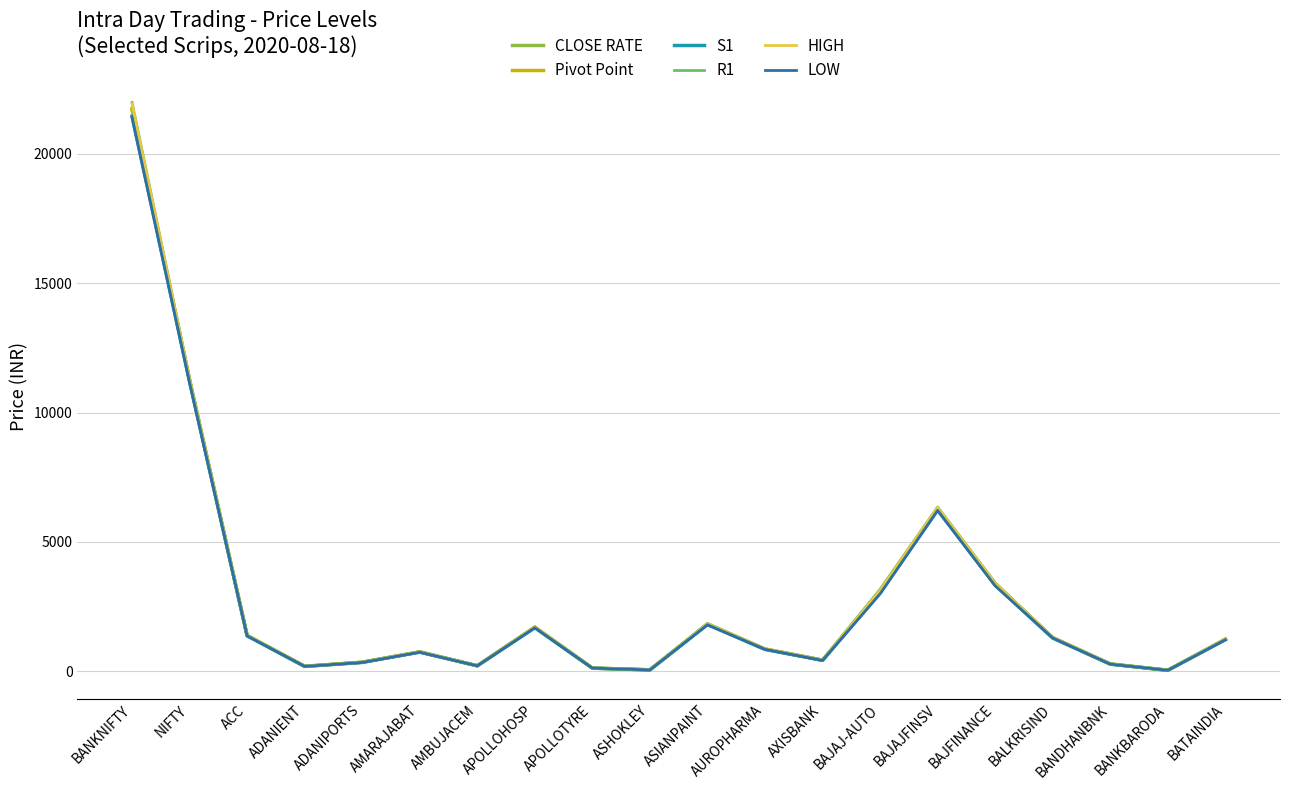

Which series has the largest range (max minus min)?

R1